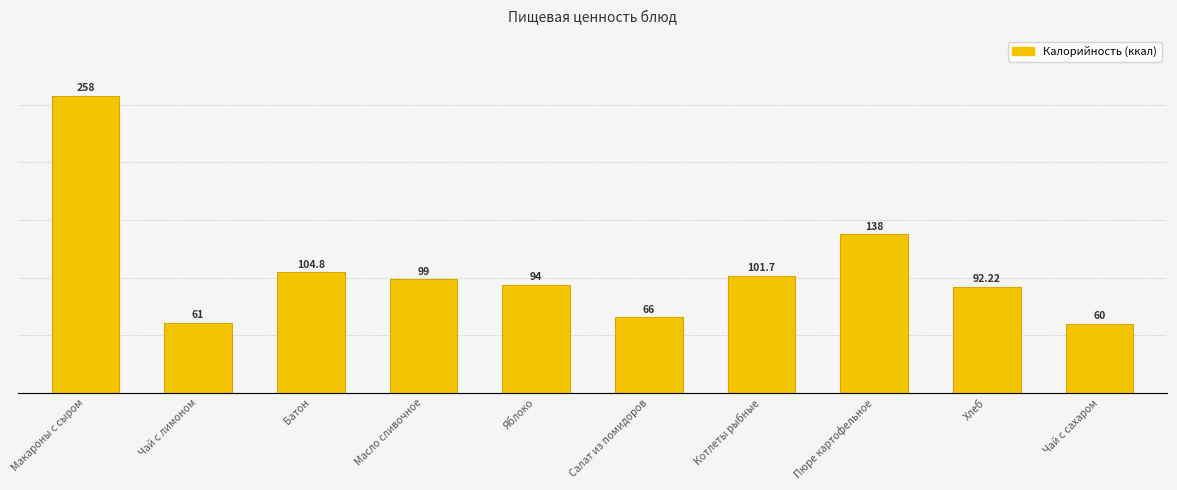

Where does the data first go above 99?

Макароны с сыром